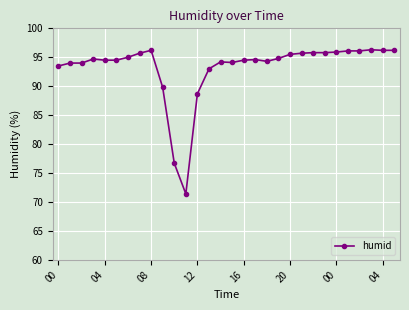

What is the minimum value shown in the chart?

71.4